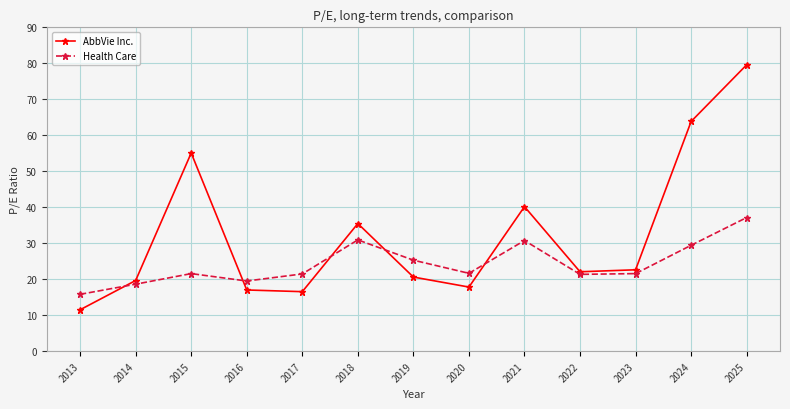

Is it true that AbbVie Inc. equals 18.3 at 2013?

False